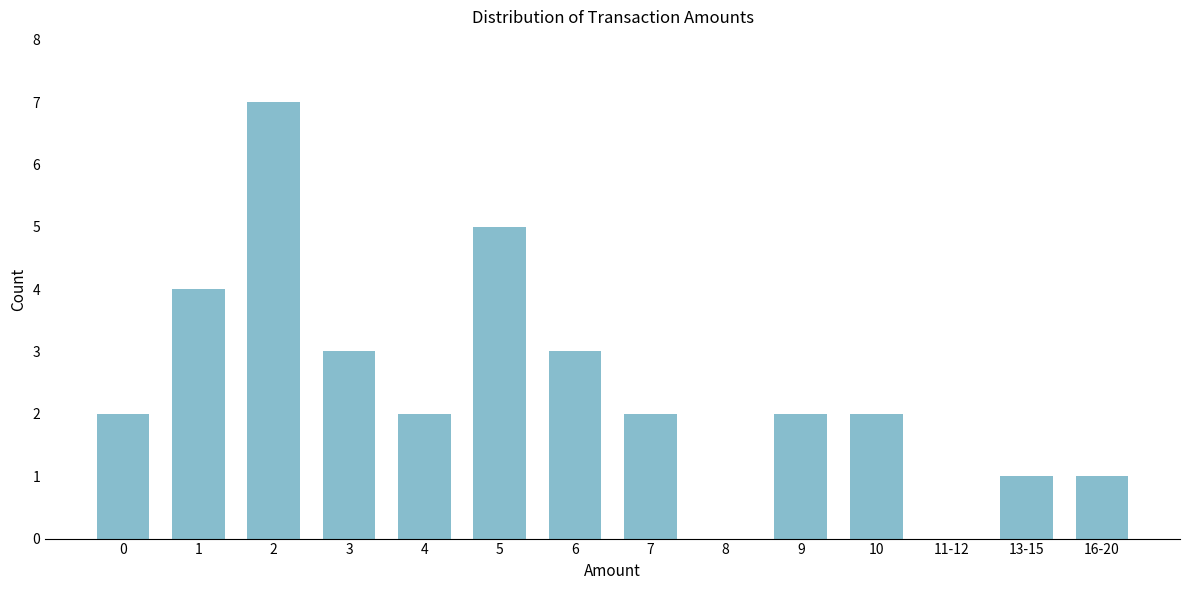

Reading left to right, list all the values displayed in this chart.

0=2	1=4	2=7	3=3	4=2	5=5	6=3	7=2	8=0	9=2	10=2	11-12=0	13-15=1	16-20=1